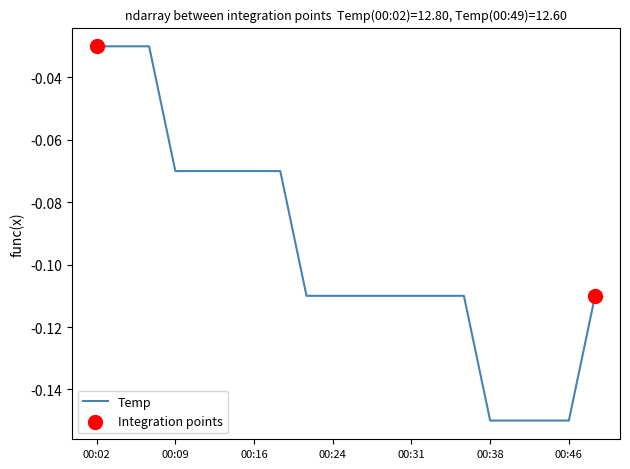

Does the chart have visible grid lines?

No